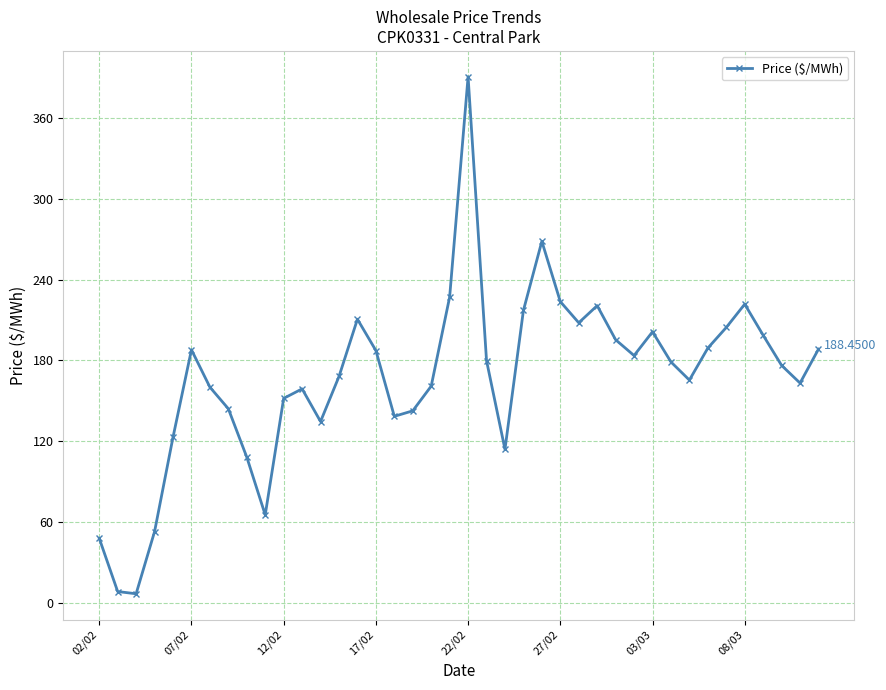

How many categories are shown in the chart?

40